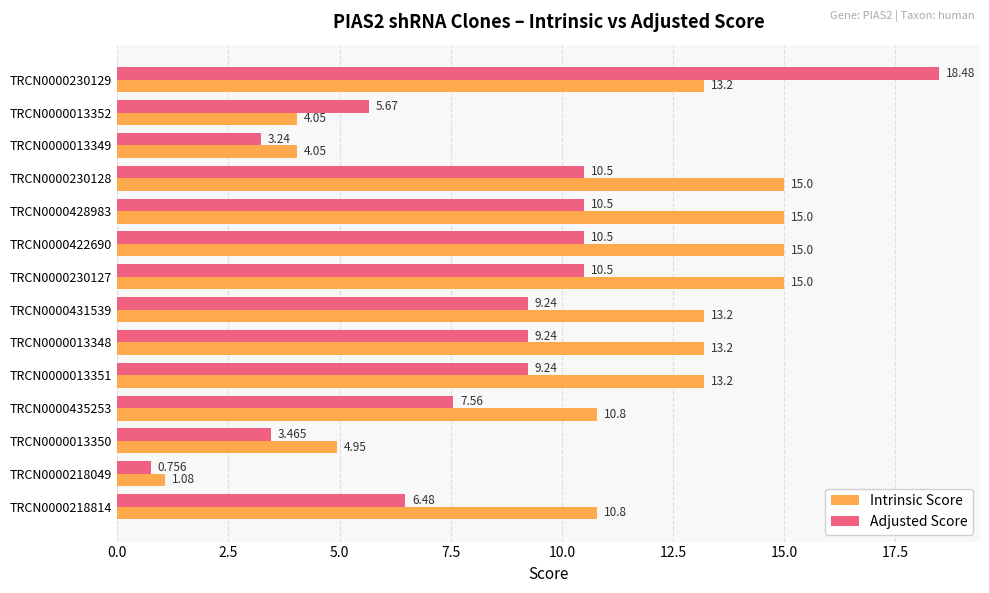

Rank the series at TRCN0000218049 from highest to lowest value.

Intrinsic Score, Adjusted Score